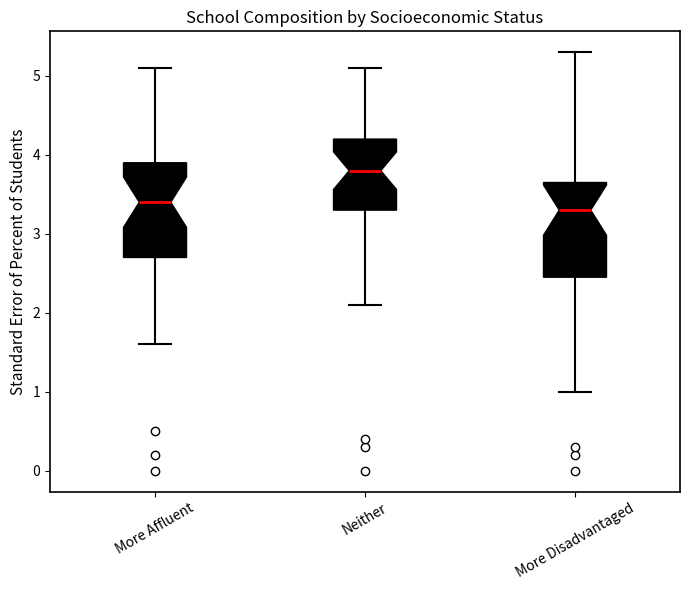

Reading left to right, read every box against the y-axis: the position of its median line, the range the box covers, and the ends of its whiskers. The values are not printed on the chart, so give them approximately, as read against the axis.

More Affluent: median 3.4, box 2.7 to 3.9, whiskers 1.6 to 5.1
Neither: median 3.8, box 3.3 to 4.2, whiskers 2.1 to 5.1
More Disadvantaged: median 3.3, box 2.5 to 3.7, whiskers 1.0 to 5.3